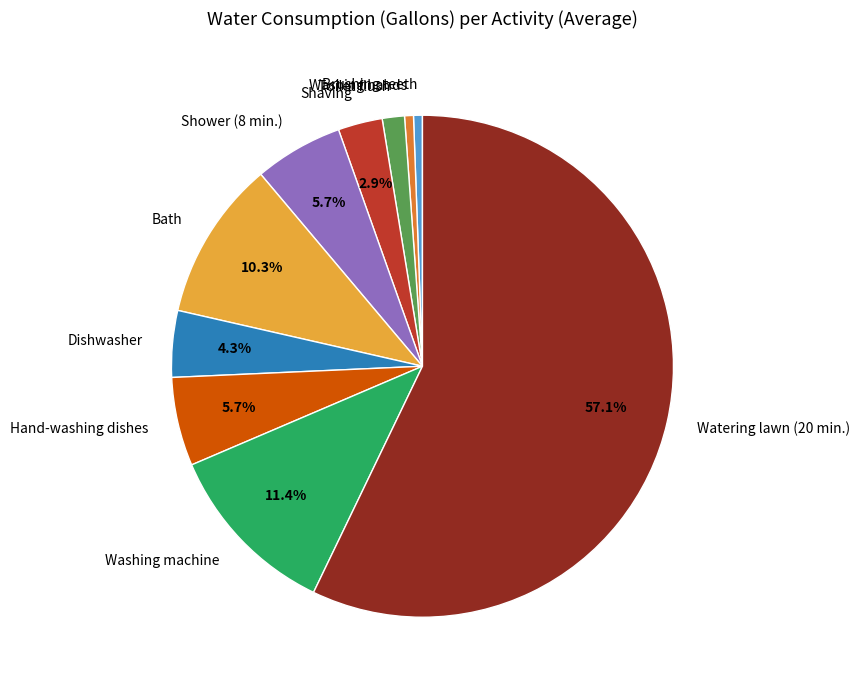

To the nearest percent, what is the difference between the Hand-washing dishes and Toilet flush slice percentages?

4%